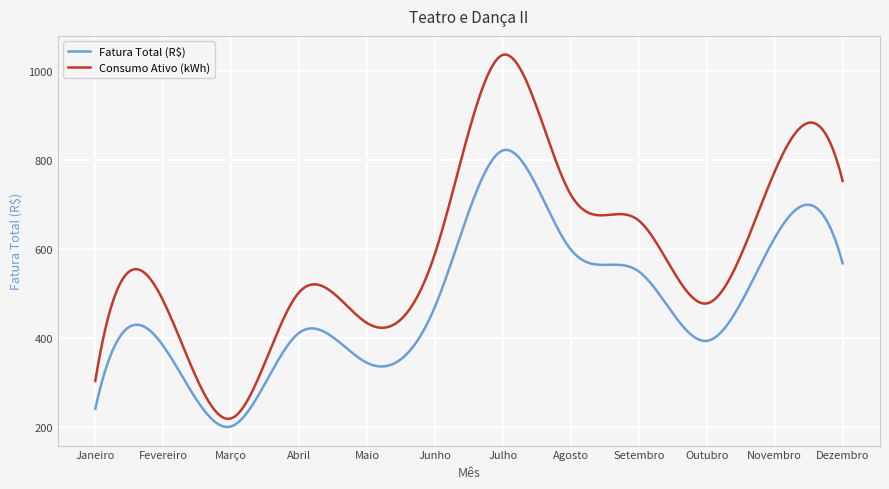

Which series has the largest range (max minus min)?

Consumo Ativo (kWh)